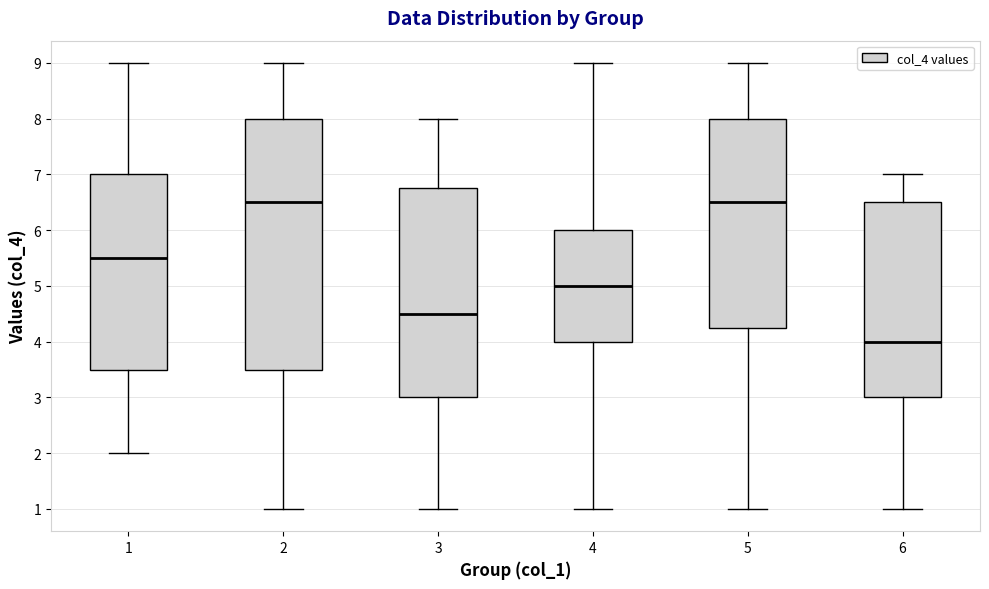

Reading left to right, read every box against the y-axis: the position of its median line, the range the box covers, and the ends of its whiskers. The values are not printed on the chart, so give them approximately, as read against the axis.

1: median 5.5, box 3.5 to 7.0, whiskers 2.0 to 9.0
2: median 6.5, box 3.5 to 8.0, whiskers 1.0 to 9.0
3: median 4.5, box 3.0 to 6.8, whiskers 1.0 to 8.0
4: median 5.0, box 4.0 to 6.0, whiskers 1.0 to 9.0
5: median 6.5, box 4.3 to 8.0, whiskers 1.0 to 9.0
6: median 4.0, box 3.0 to 6.5, whiskers 1.0 to 7.0